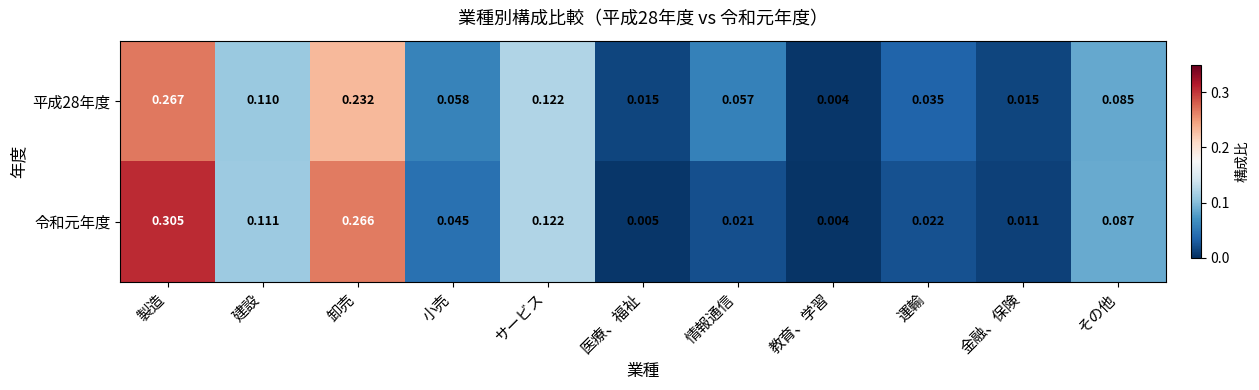

Where is 平成28年度 nearest to the value 0?

教育、学習